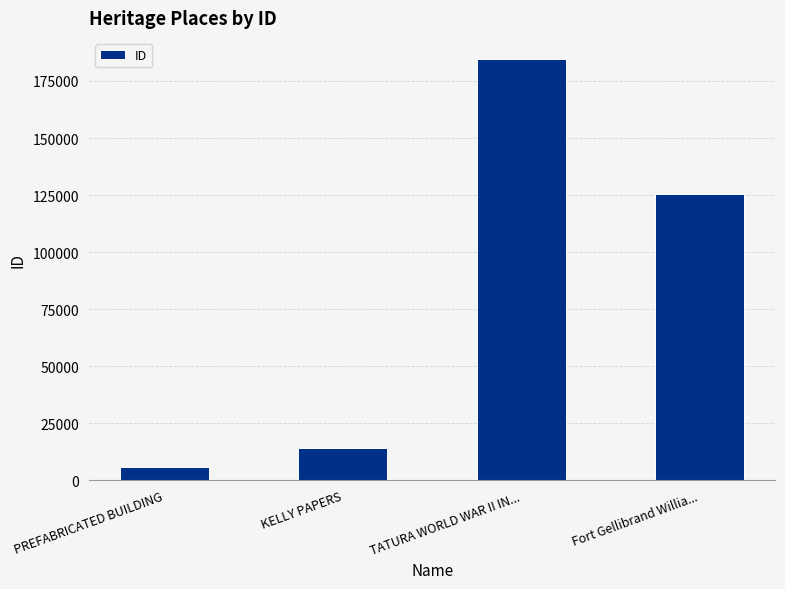

Which has a higher value, Fort Gellibrand Willia... or KELLY PAPERS?

Fort Gellibrand Willia...